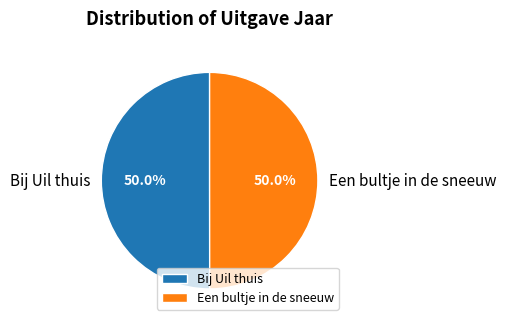

What portion of the pie excludes Bij Uil thuis?

50.0%